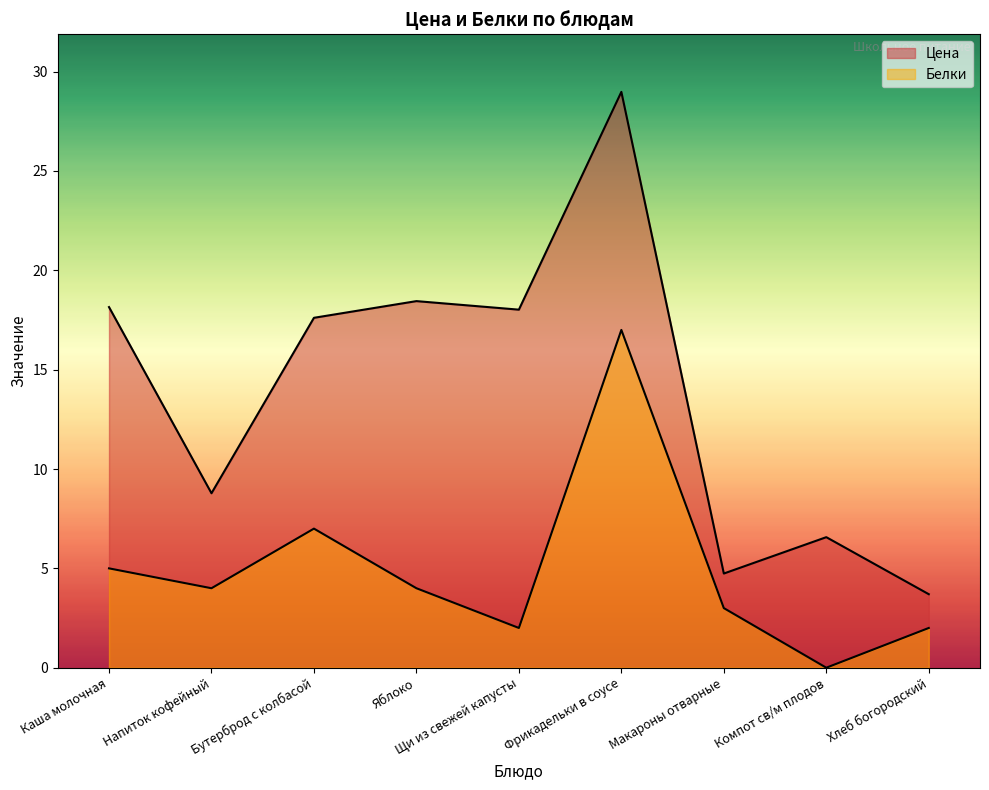

Reading left to right, extract all data points from this chart.

Цена: Каша молочная=18.1	Напиток кофейный=8.8	Бутерброд с колбасой=17.6	Яблоко=18.4	Щи из свежей капусты=18.0	Фрикадельки в соусе=29.0	Макароны отварные=4.7	Компот св/м плодов=6.6	Хлеб богородский=3.7
Белки: Каша молочная=5.0	Напиток кофейный=4.0	Бутерброд с колбасой=7.0	Яблоко=4.0	Щи из свежей капусты=2.0	Фрикадельки в соусе=17.0	Макароны отварные=3.0	Компот св/м плодов=0.0	Хлеб богородский=2.0